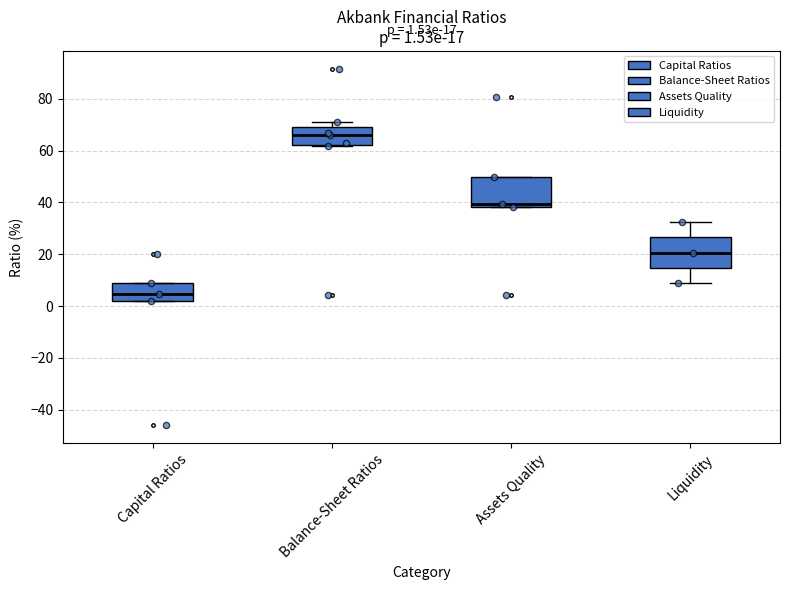

Which box's median line is the highest?

Balance-Sheet Ratios